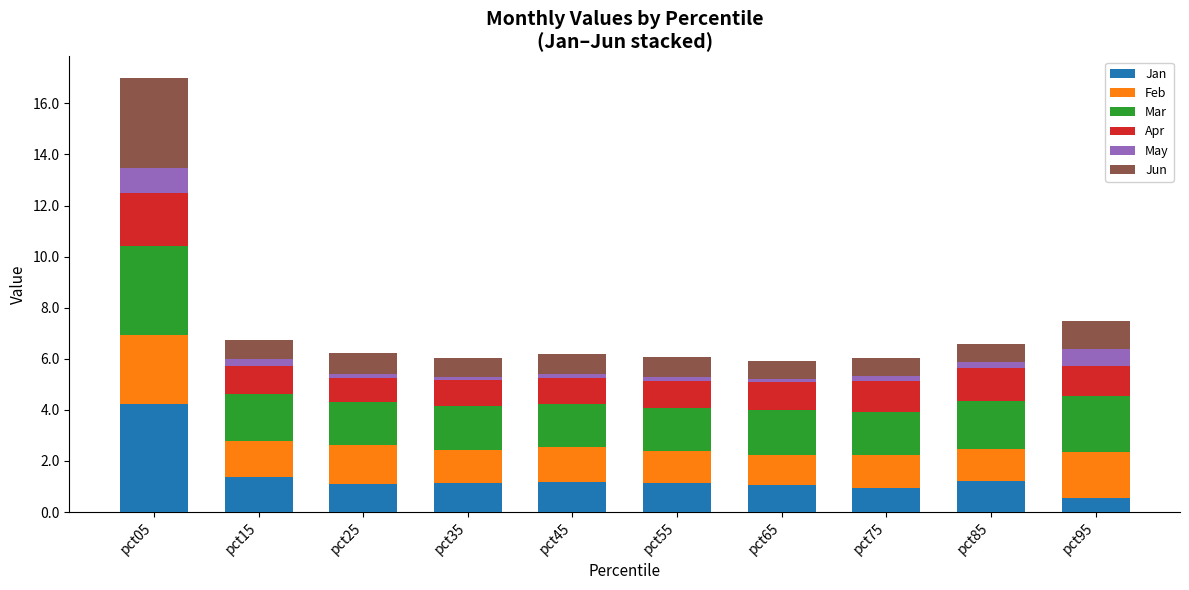

What is the value of the Jan bar at the 10th from the left?

0.6